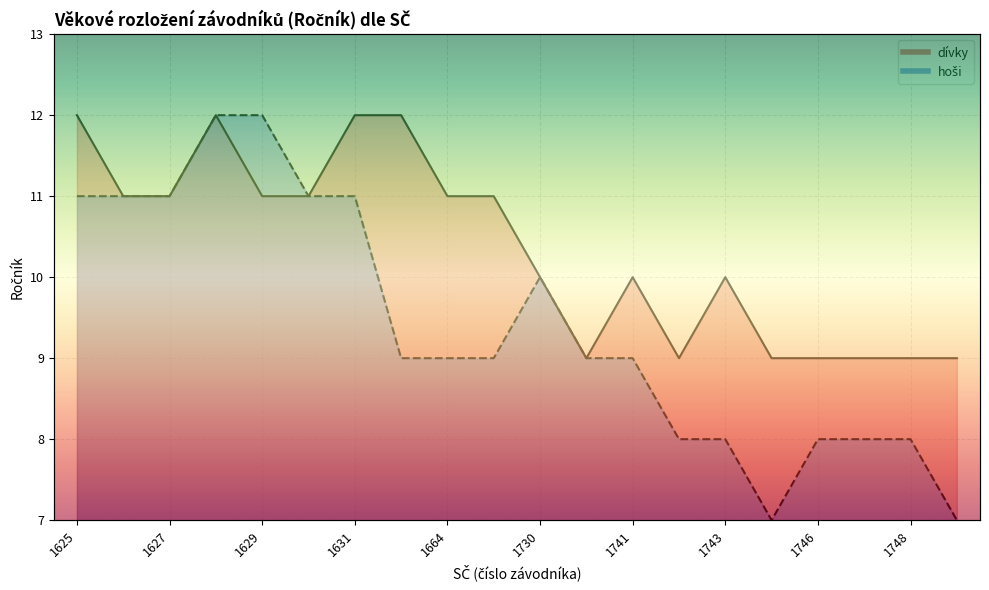

True or false: hoši has a value of 4 at 1626.

False